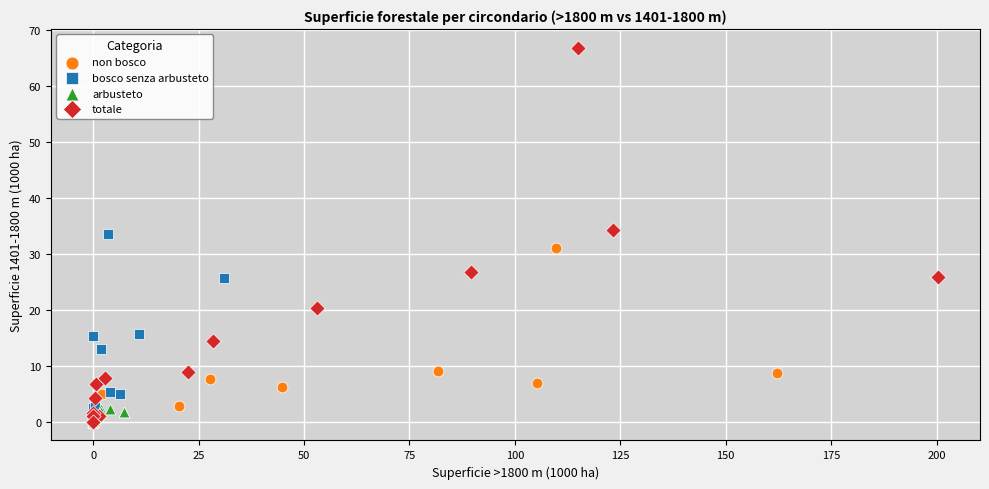

What are all the series names shown in the legend?

non bosco, bosco senza arbusteto, arbusteto, totale